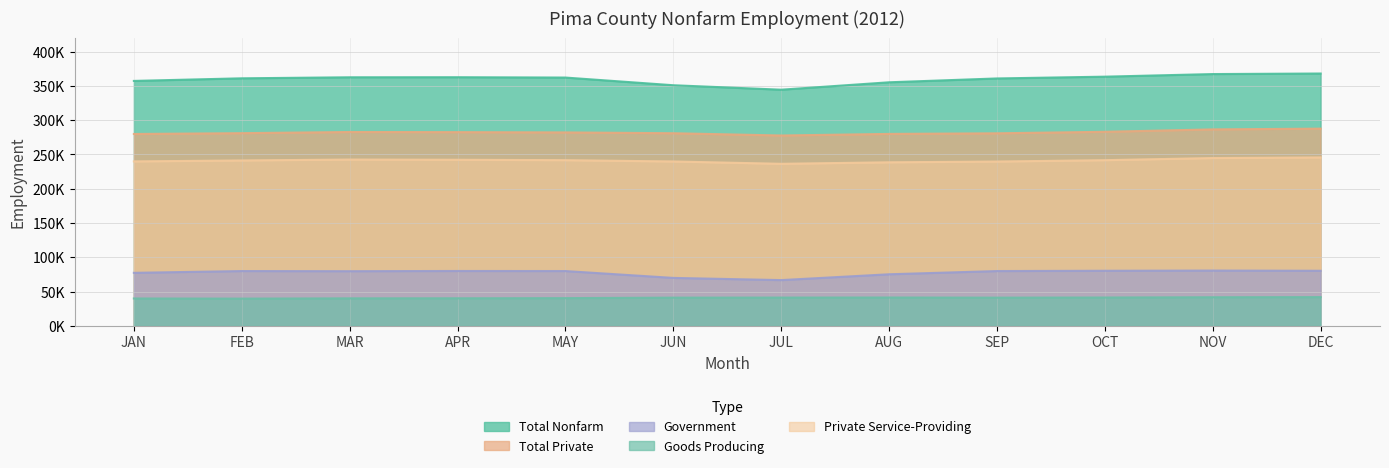

The Private Service-Providing series shows 363964 at MAR. True or false?

False